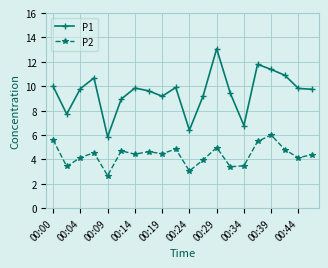

What is the difference between the maximum and minimum values in the P1 series?

7.2